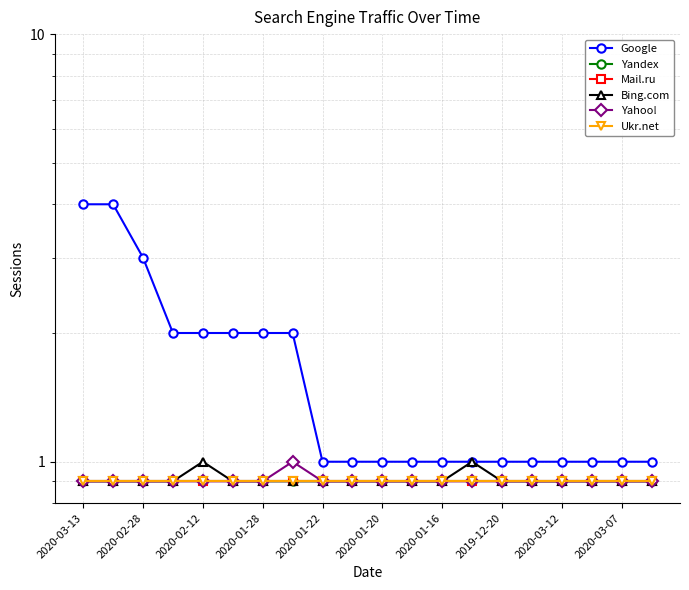

How many lines are shown in the chart?

6